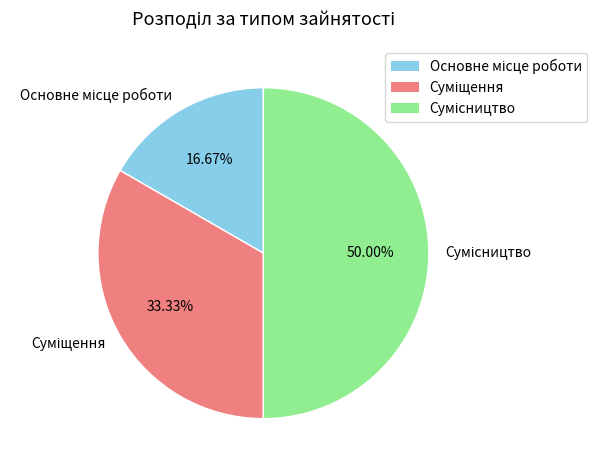

The Основне місце роботи slice represents 5% of the pie. True or false?

False